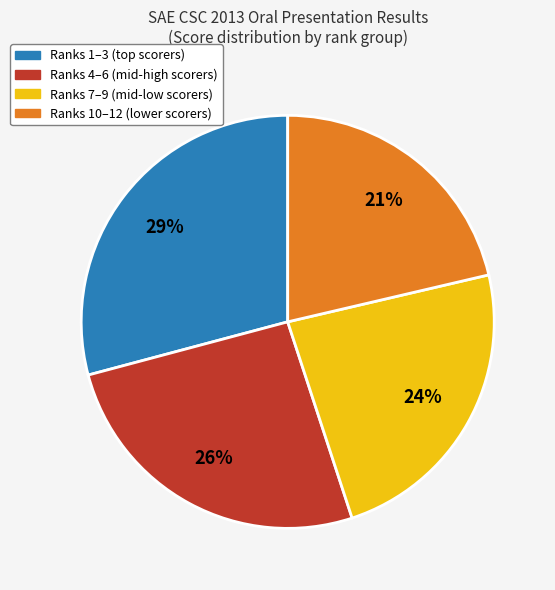

To the nearest percent, what is the difference between the largest and smallest slice percentages?

8%